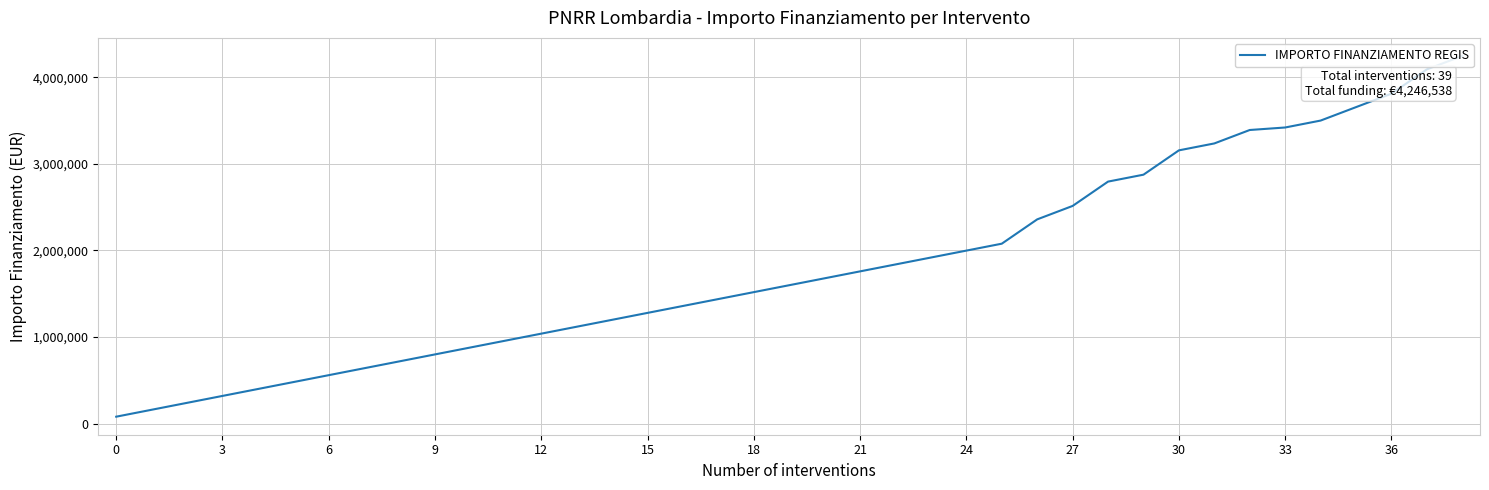

At which label does the data first exceed 1598440?

20